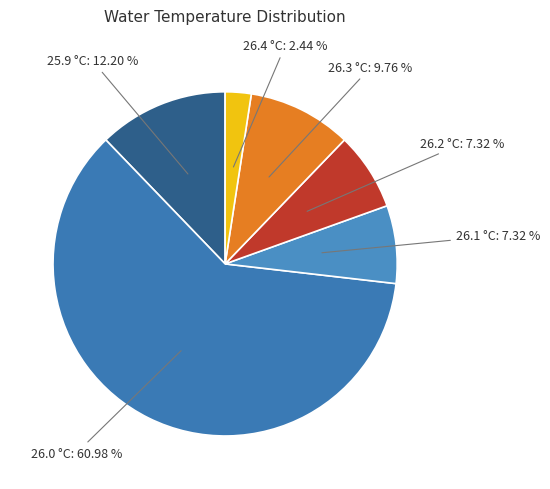

Is the sum of 26.1 °C: 7.32 % and 26.3 °C: 9.76 % greater than half?

No